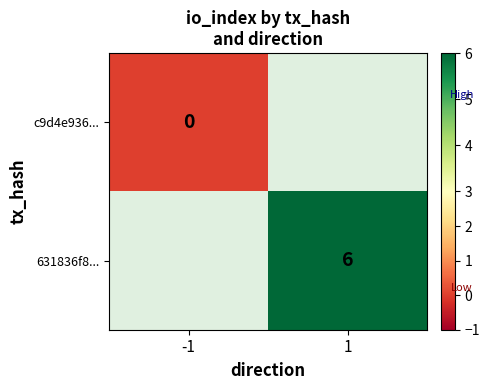

The value of 631836f8... at 1 is 6. True or false?

True